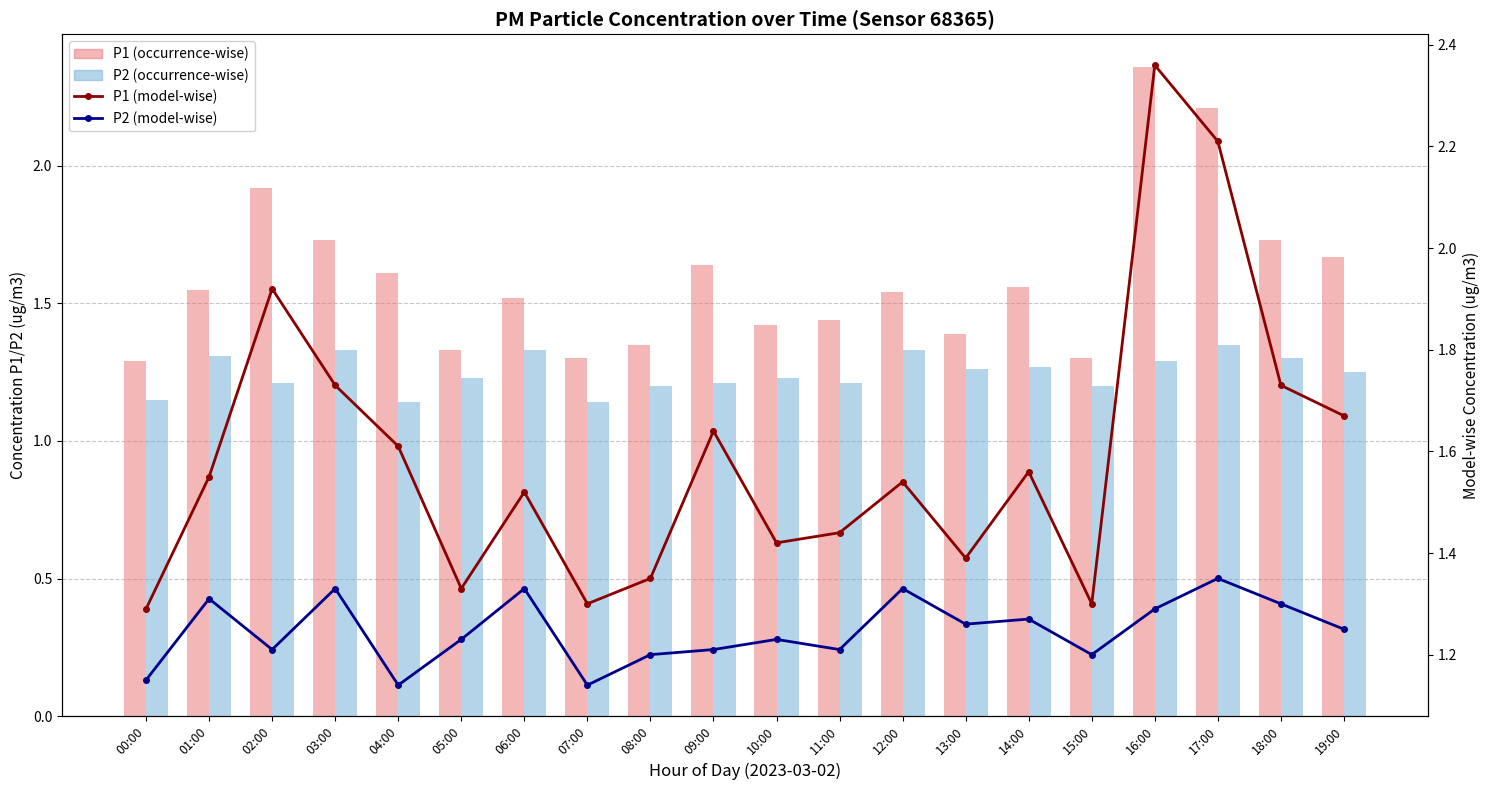

At how many categories does at least one series exceed 2?

2